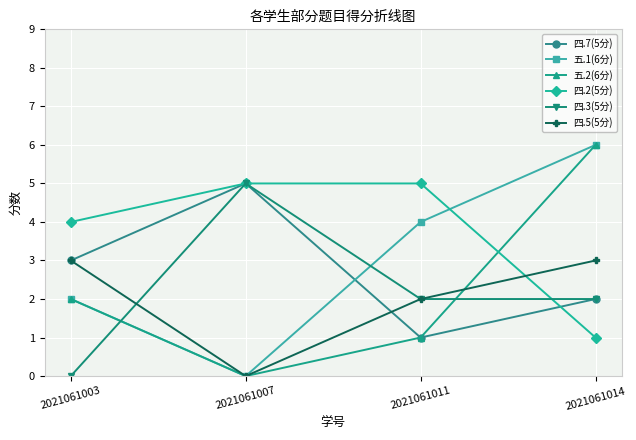

Is it true that 四.7(5分) equals 5 at 2021061007?

True